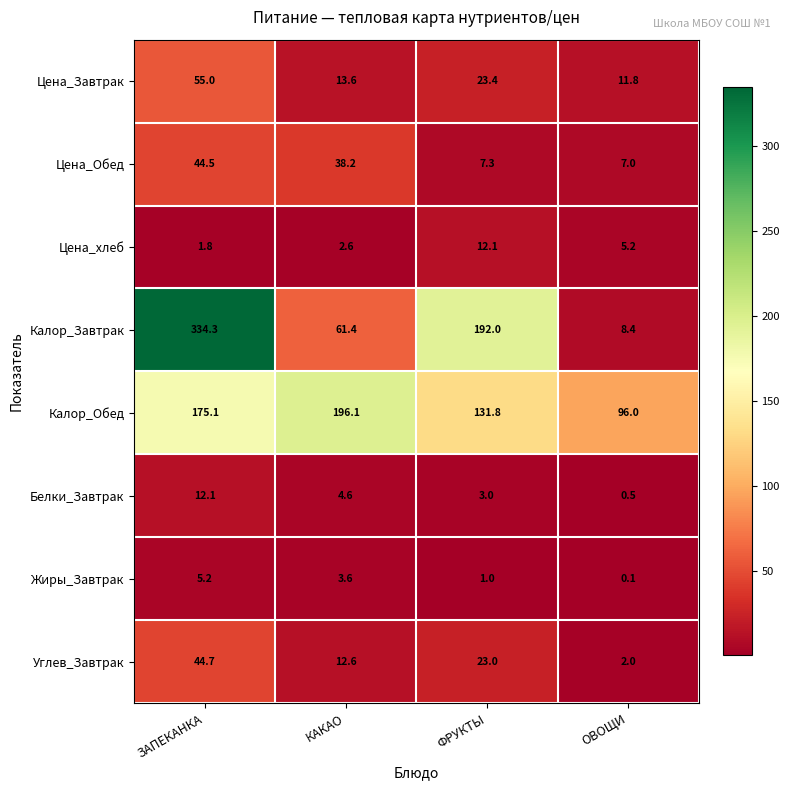

Between ЗАПЕКАНКА and ОВОЩИ, which series saw the biggest shift?

Калор_Завтрак